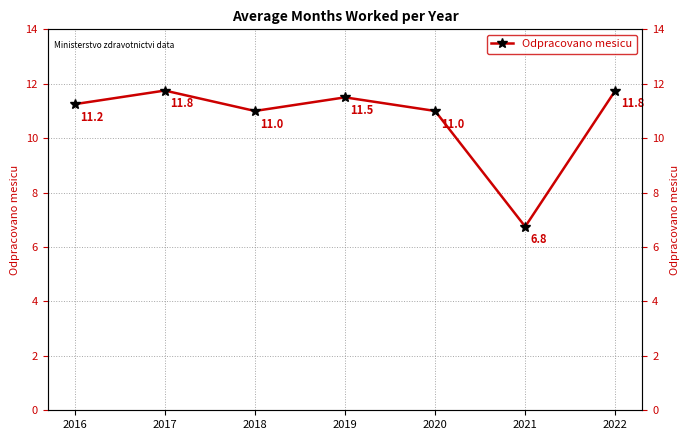

How many lines are shown in the chart?

1